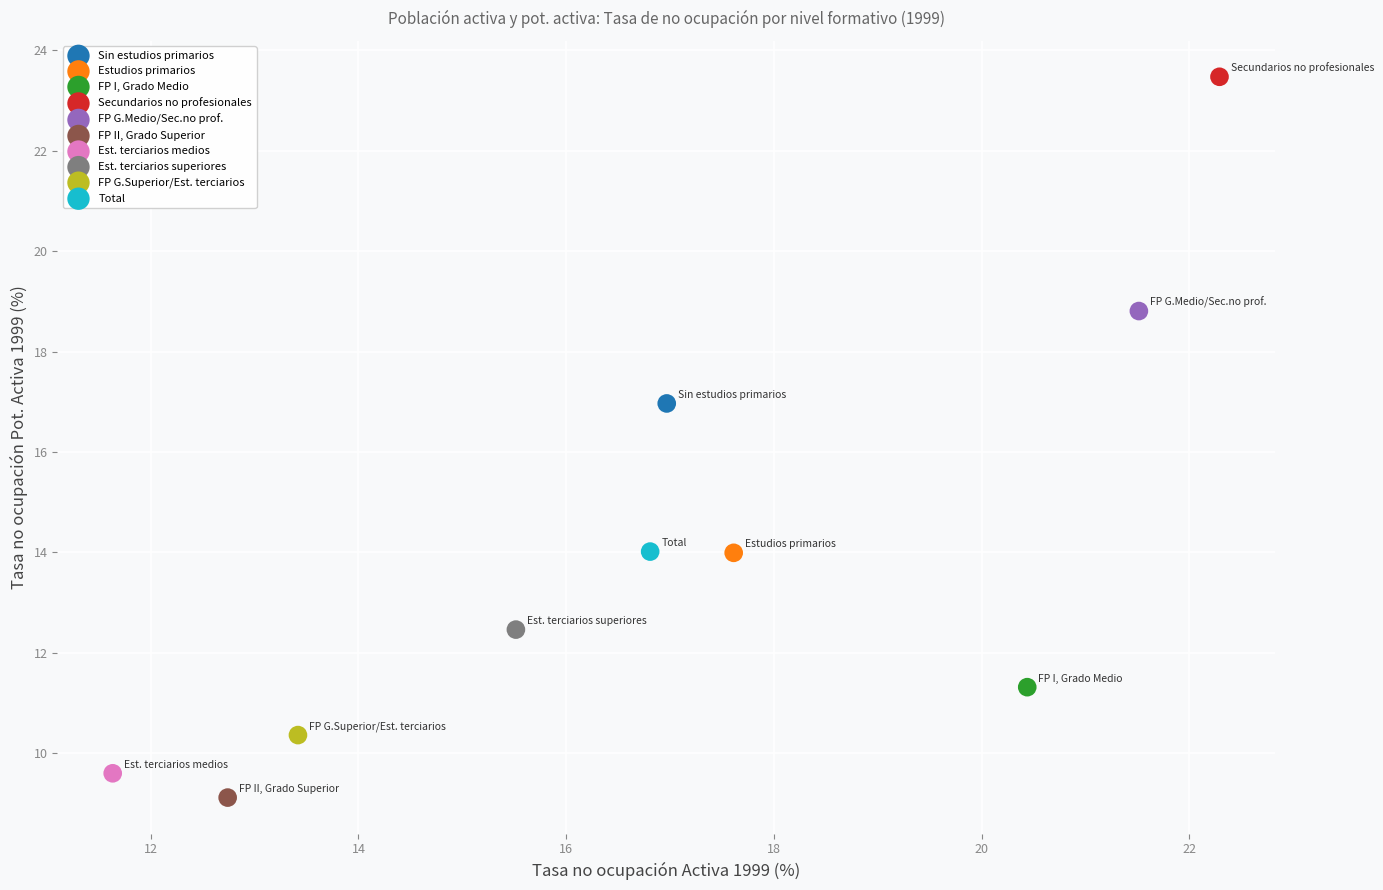

What are all the series names shown in the legend?

Sin estudios primarios, Estudios primarios, FP I, Grado Medio, Secundarios no profesionales, FP G.Medio/Sec.no prof., FP II, Grado Superior, Est. terciarios medios, Est. terciarios superiores, FP G.Superior/Est. terciarios, Total